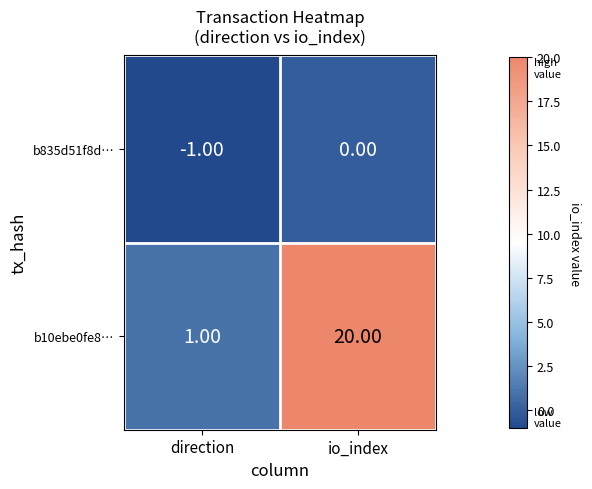

What is the sum of the b10ebe0fe8… values at direction and io_index?

21